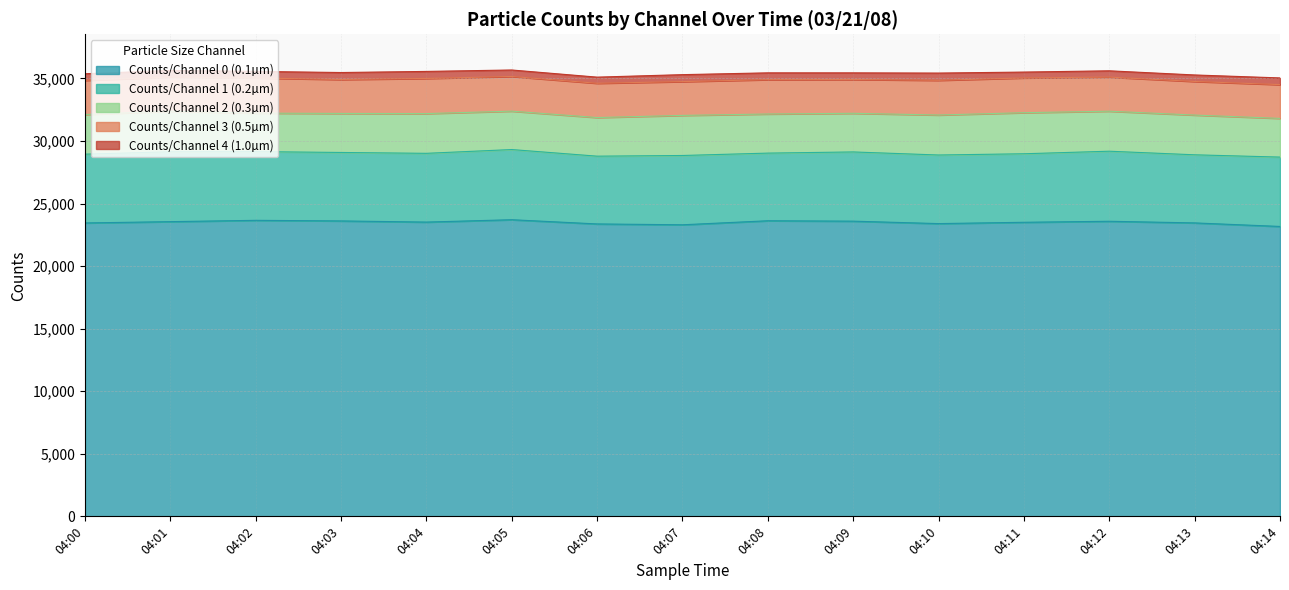

At which label does Counts/Channel 4 (1.0µm) first exceed 529?

04:03